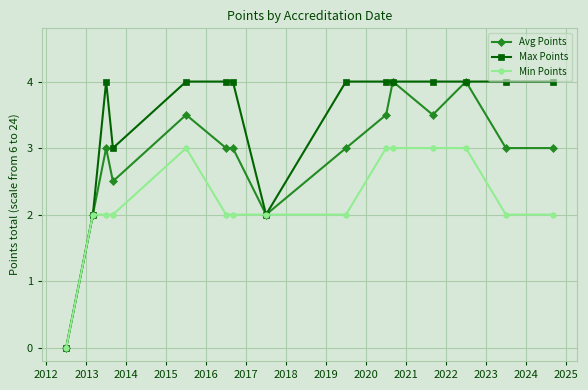

What is the maximum value for Avg Points?

4.0